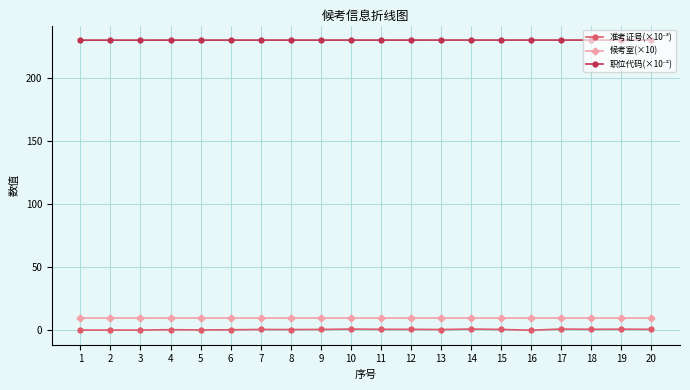

True or false: 候考室(×10) has a value of 10.0 at 16.

True